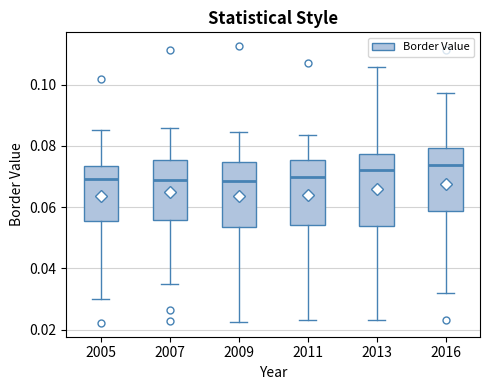

Which box is the tallest, from its lower edge to its upper edge?

2013